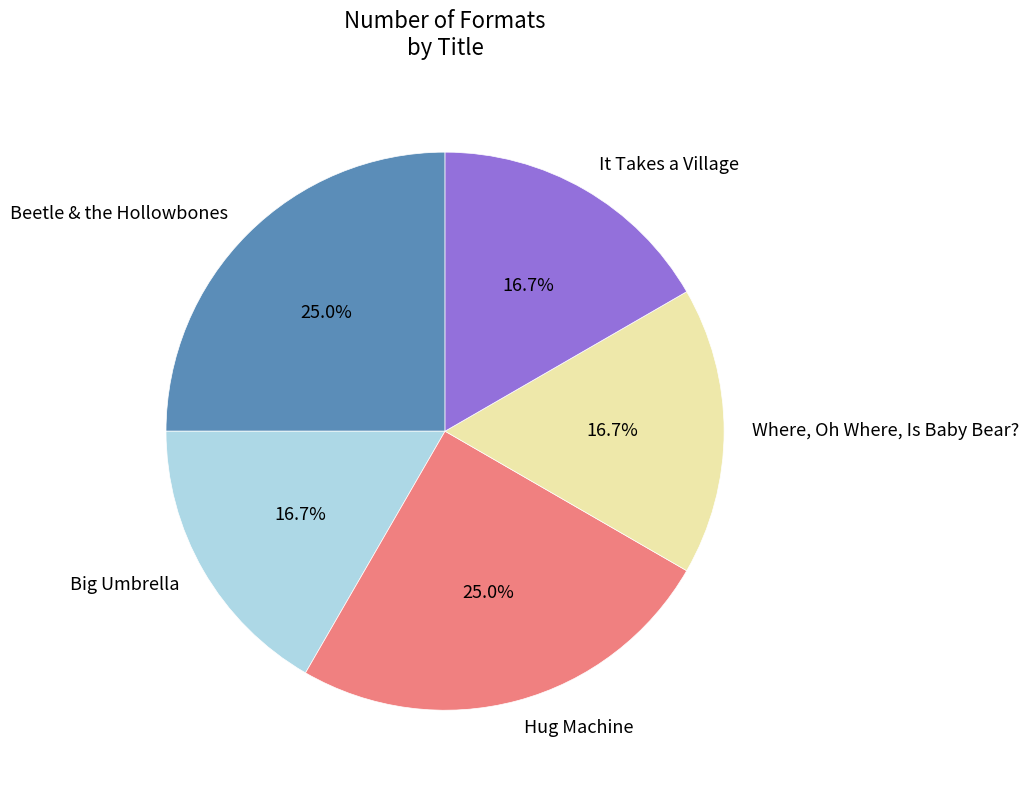

How many slices are in this pie chart?

5